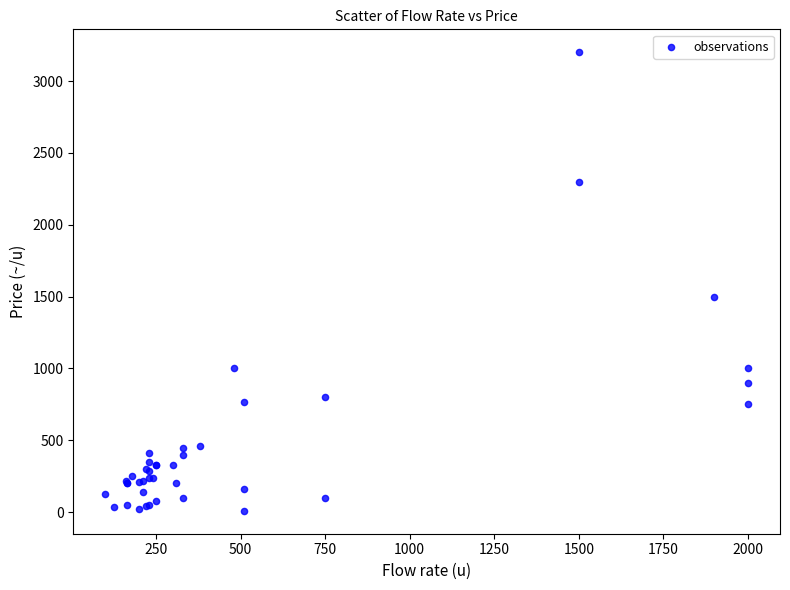

What Y value in the scatter plot is closest to 1605?

1500